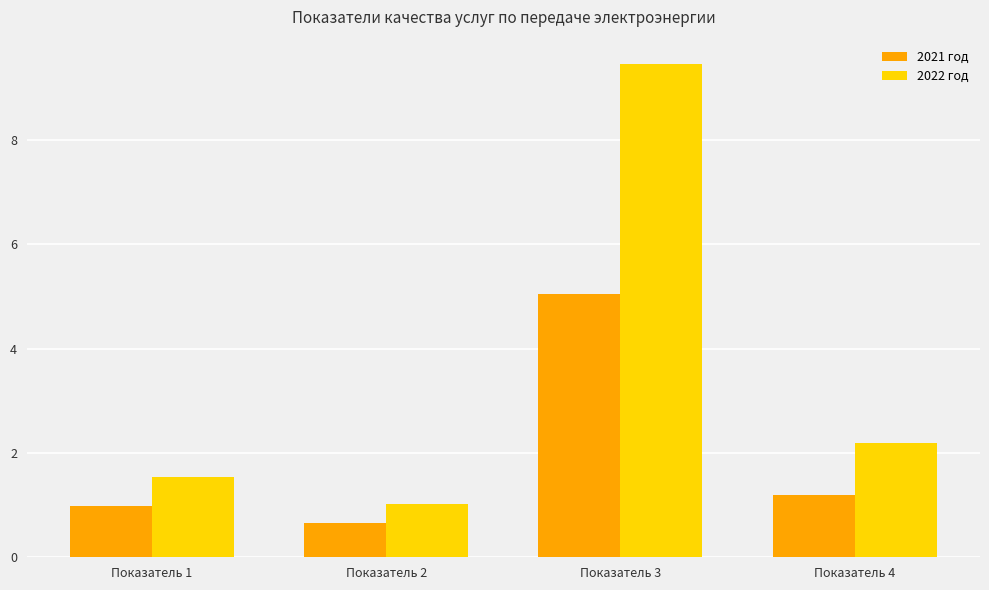

At which label does 2022 год first exceed 2?

Показатель 3